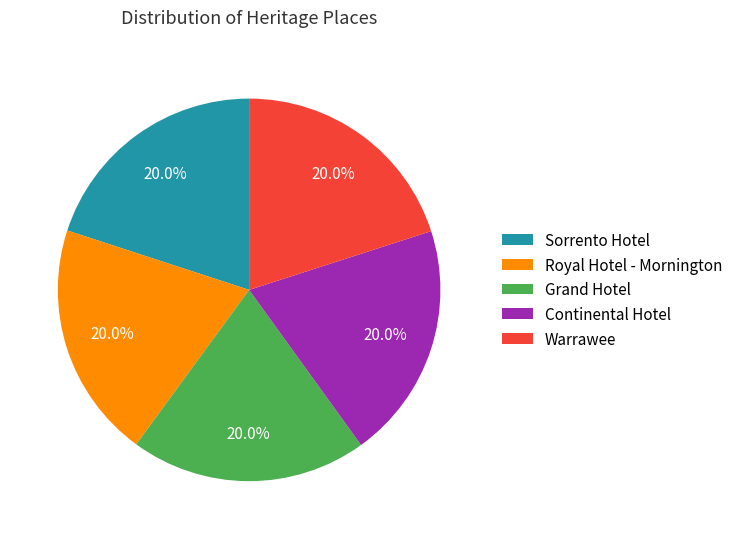

Combined, what portion of the pie is Grand Hotel and Warrawee?

40.0%